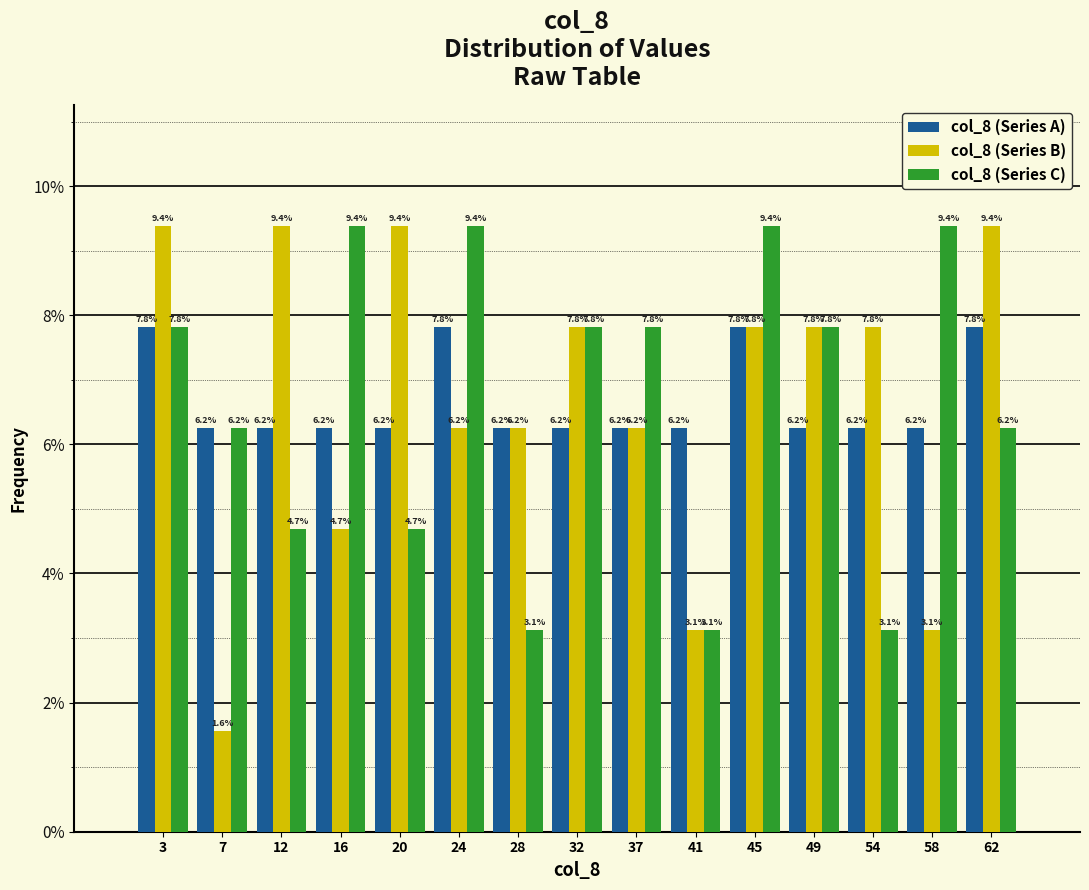

Reading left to right, list every range on the x-axis with the height of the bar of each series over it. The bar edges are not printed on the chart, so give them approximately, as read against the axis.

1.0 to 5.2: col_8 (Series A)=7.8	col_8 (Series B)=9.4	col_8 (Series C)=7.8
5.2 to 9.4: col_8 (Series A)=6.2	col_8 (Series B)=1.6	col_8 (Series C)=6.2
9.4 to 13.6: col_8 (Series A)=6.2	col_8 (Series B)=9.4	col_8 (Series C)=4.7
13.6 to 17.8: col_8 (Series A)=6.2	col_8 (Series B)=4.7	col_8 (Series C)=9.4
17.8 to 22.0: col_8 (Series A)=6.2	col_8 (Series B)=9.4	col_8 (Series C)=4.7
22.0 to 26.2: col_8 (Series A)=7.8	col_8 (Series B)=6.2	col_8 (Series C)=9.4
26.2 to 30.4: col_8 (Series A)=6.2	col_8 (Series B)=6.2	col_8 (Series C)=3.1
30.4 to 34.6: col_8 (Series A)=6.2	col_8 (Series B)=7.8	col_8 (Series C)=7.8
34.6 to 38.8: col_8 (Series A)=6.2	col_8 (Series B)=6.2	col_8 (Series C)=7.8
38.8 to 43.0: col_8 (Series A)=6.2	col_8 (Series B)=3.1	col_8 (Series C)=3.1
43.0 to 47.2: col_8 (Series A)=7.8	col_8 (Series B)=7.8	col_8 (Series C)=9.4
47.2 to 51.4: col_8 (Series A)=6.2	col_8 (Series B)=7.8	col_8 (Series C)=7.8
51.4 to 55.6: col_8 (Series A)=6.2	col_8 (Series B)=7.8	col_8 (Series C)=3.1
55.6 to 59.8: col_8 (Series A)=6.2	col_8 (Series B)=3.1	col_8 (Series C)=9.4
59.8 to 64.0: col_8 (Series A)=7.8	col_8 (Series B)=9.4	col_8 (Series C)=6.2